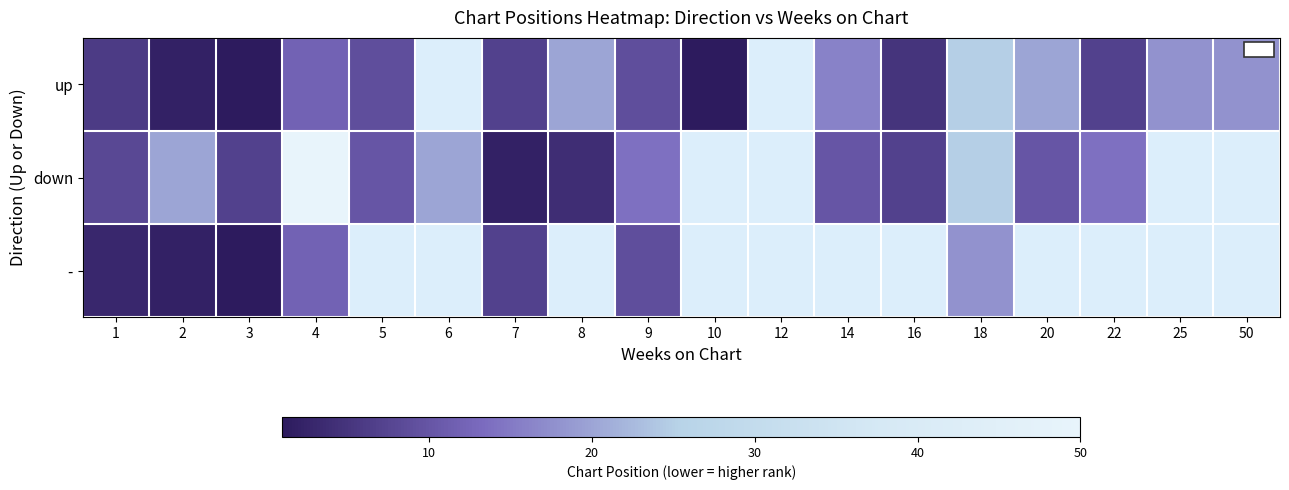

List the series in order of their peak value, lowest first.

-, up, down